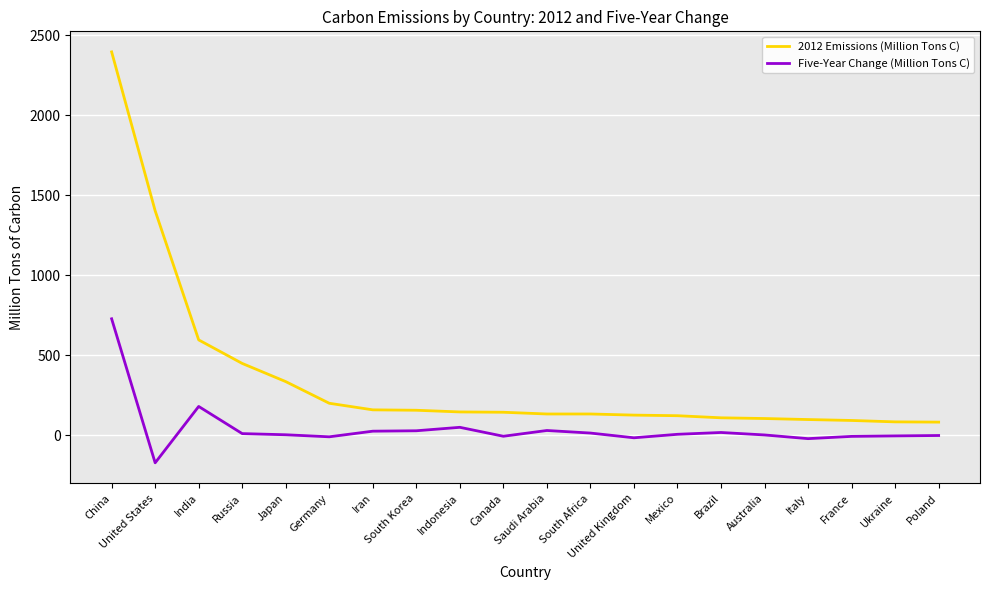

What is the difference between the maximum and minimum values in the Five-Year Change (Million Tons C) series?

899.6